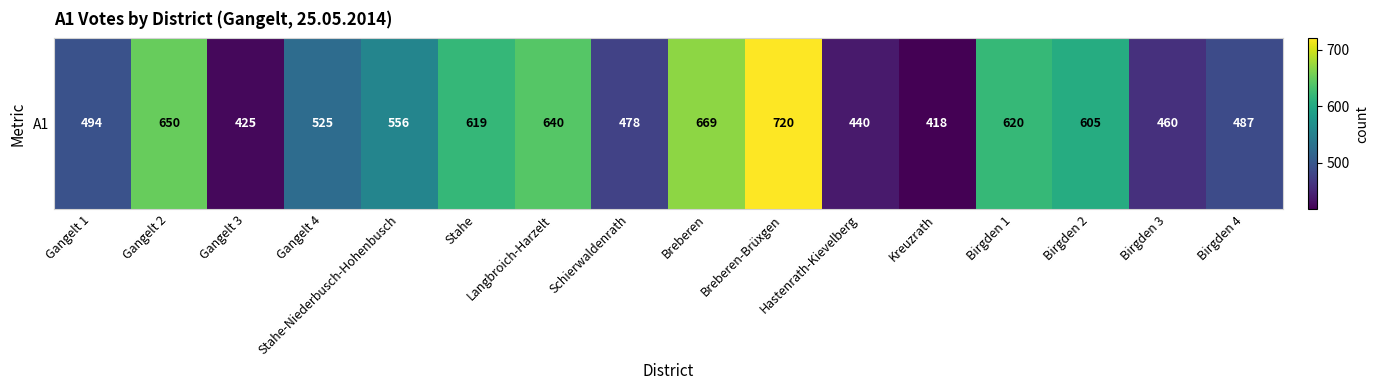

Reading left to right, extract all data points from this chart.

494	650	425	525	556	619	640	478	669	720	440	418	620	605	460	487